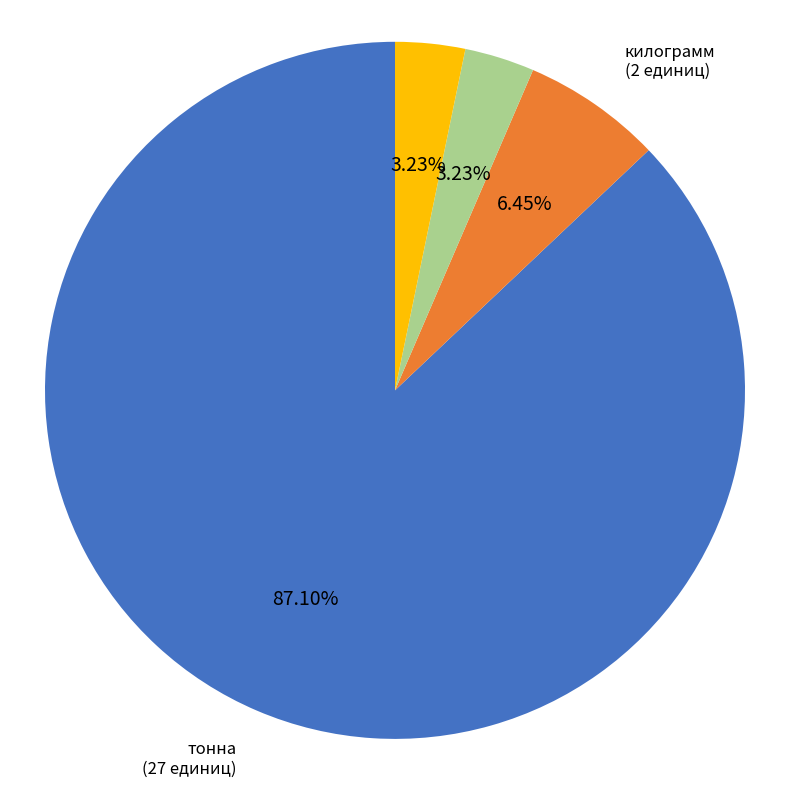

What percentage is the м² slice, to the nearest percent?

3%